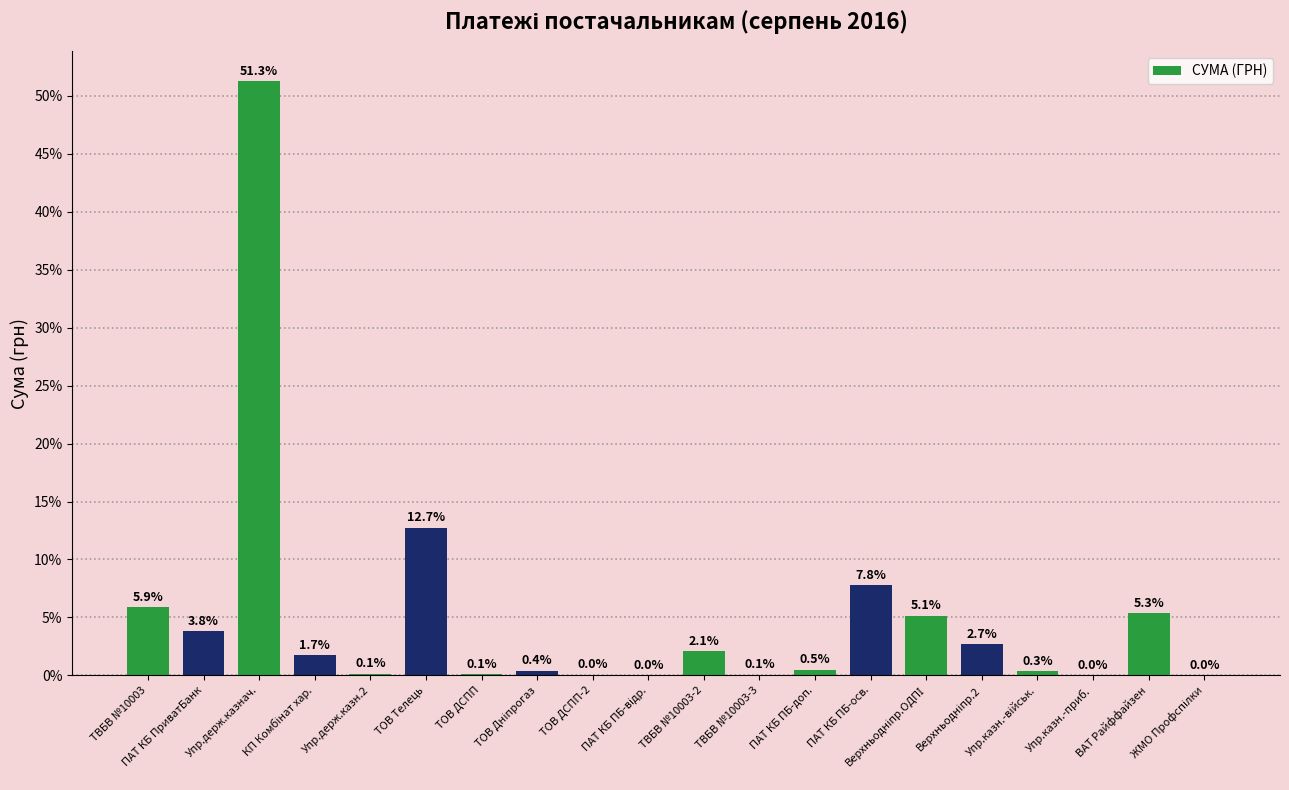

What is the greatest value displayed?

51.3